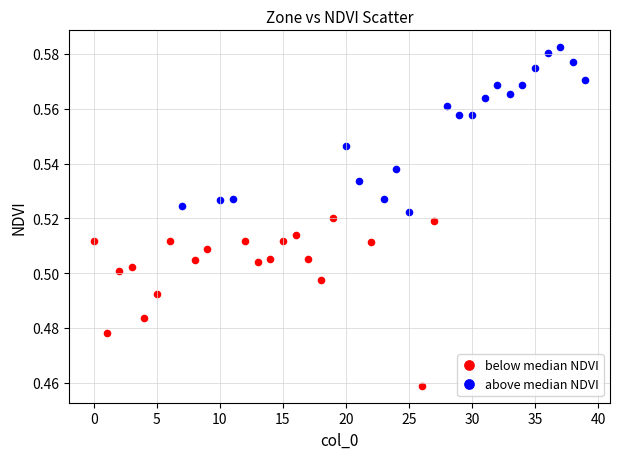

Which series contains the lowest Y value?

below median NDVI